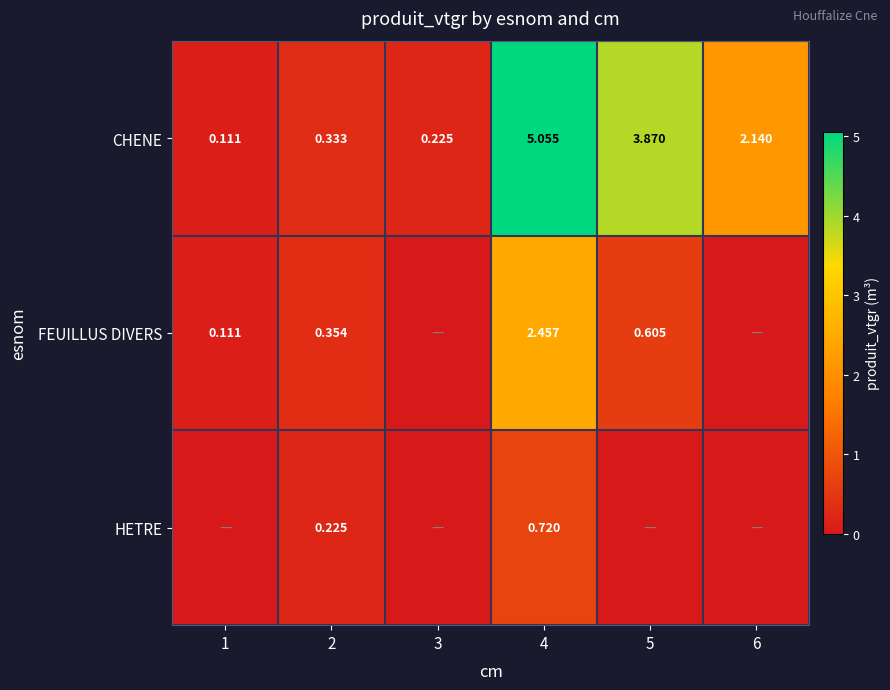

At 2, list the series in order from smallest to largest.

HETRE, CHENE, FEUILLUS DIVERS